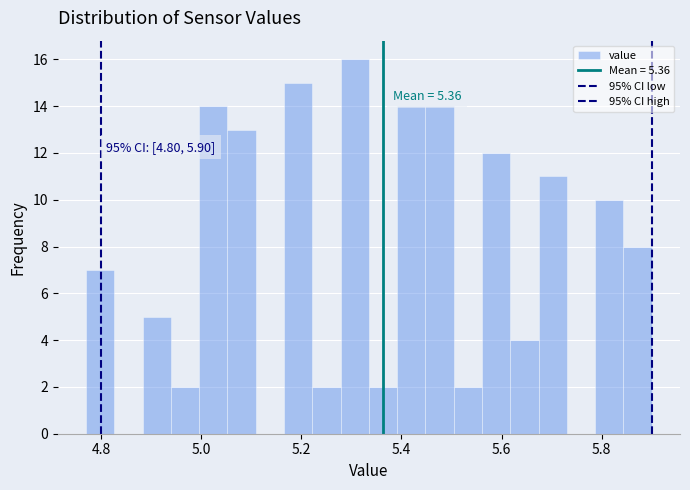

Around what value on the x-axis is the tallest bar? Give the approximate position of its centre, as read against the axis.

5.30